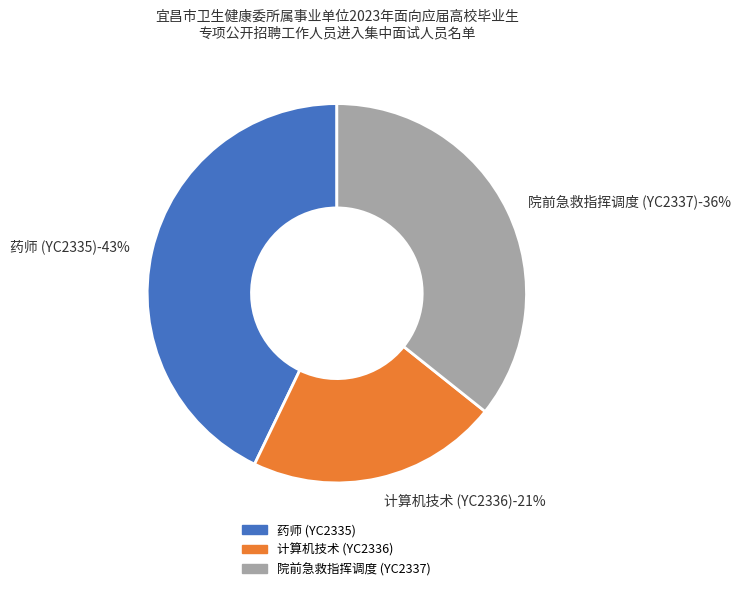

What percentage is the 院前急救指挥调度 (YC2337) slice, to the nearest percent?

36%